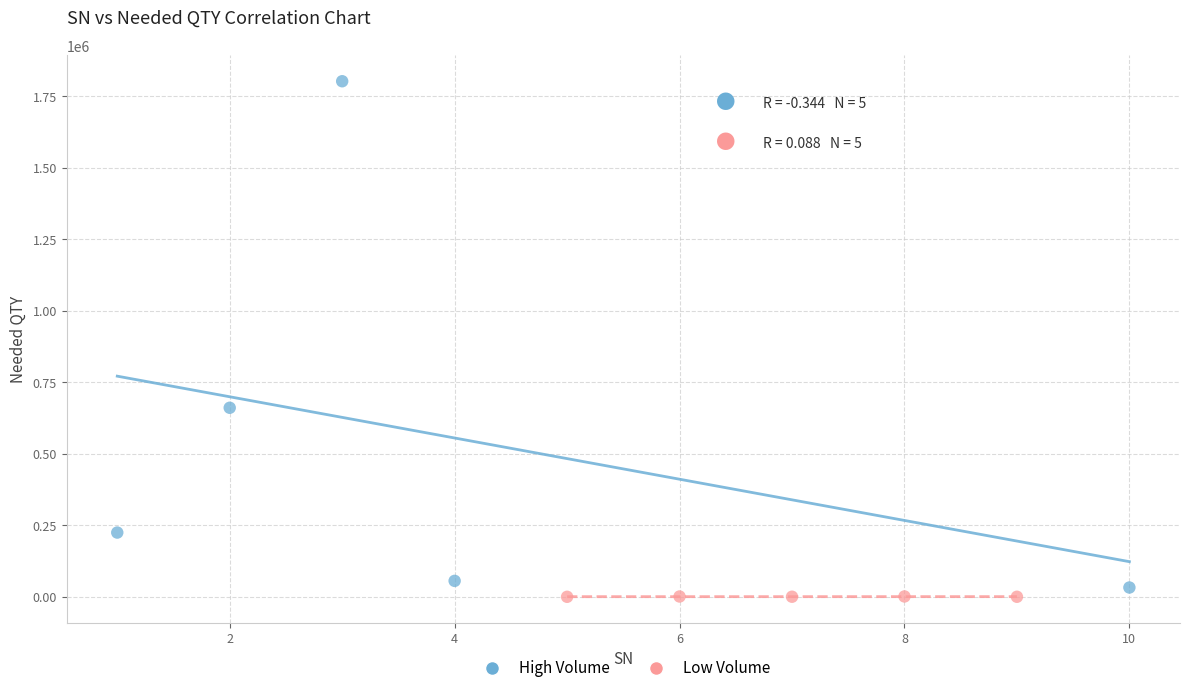

Which series has the largest Y range (max minus min)?

High Volume